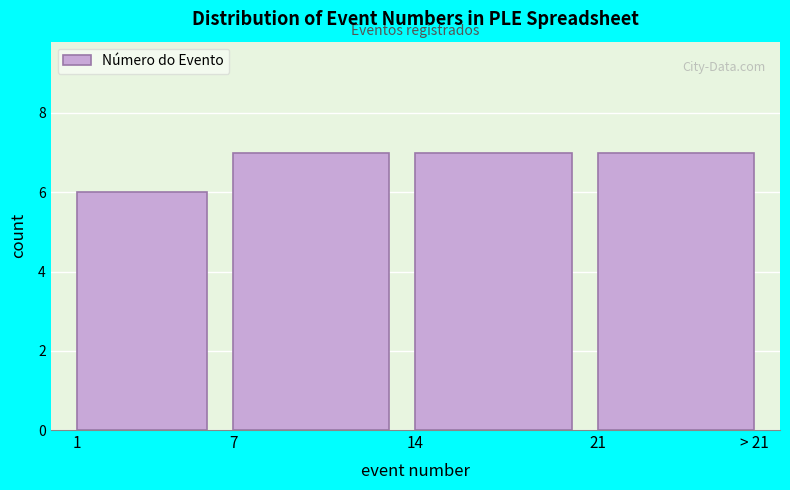

Reading right to left, what are all the values shown in this chart?

21=7	14=7	7=7	1=6